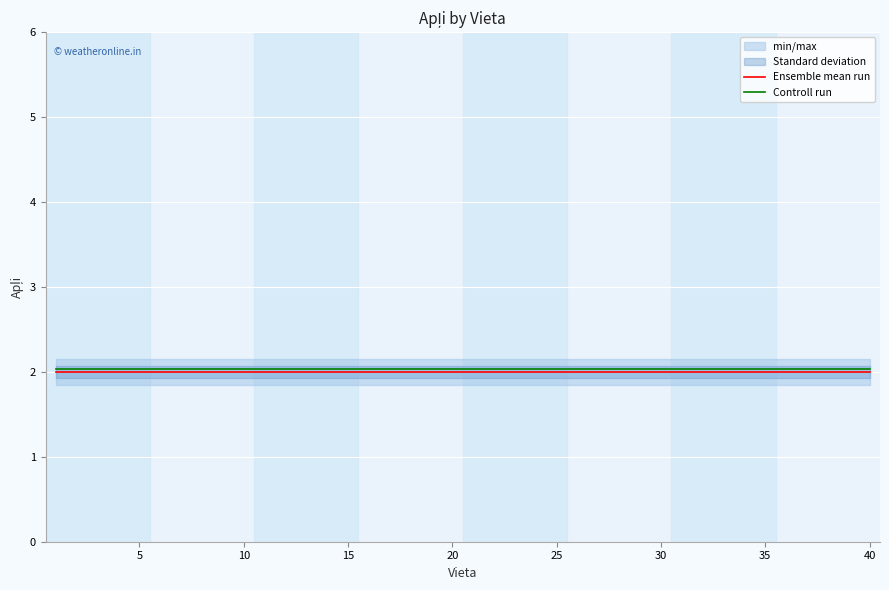

Is it true that Ensemble mean run equals 1.3 at 30?

False